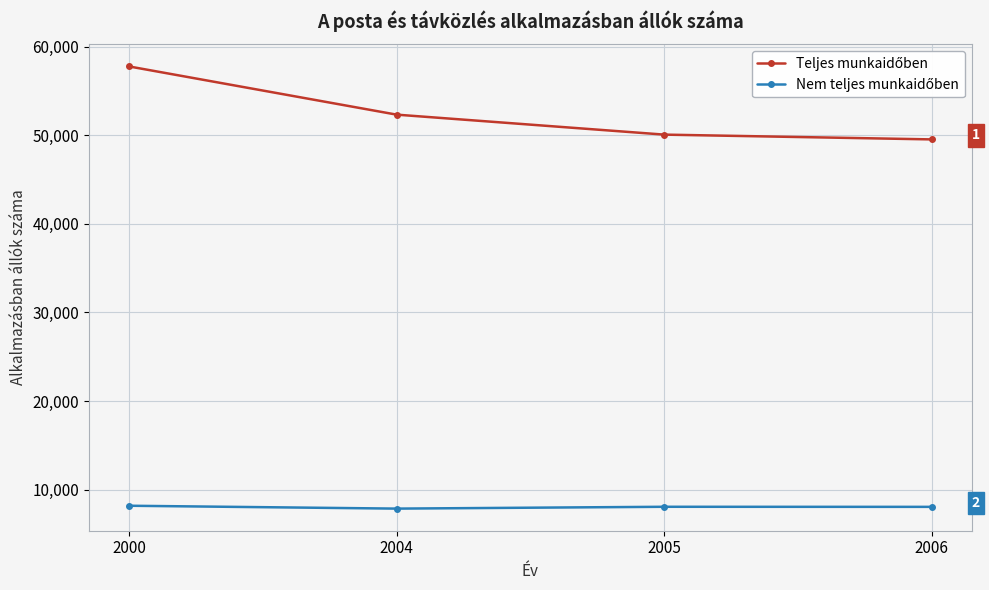

At which category does the chart reach its peak across all series?

2000